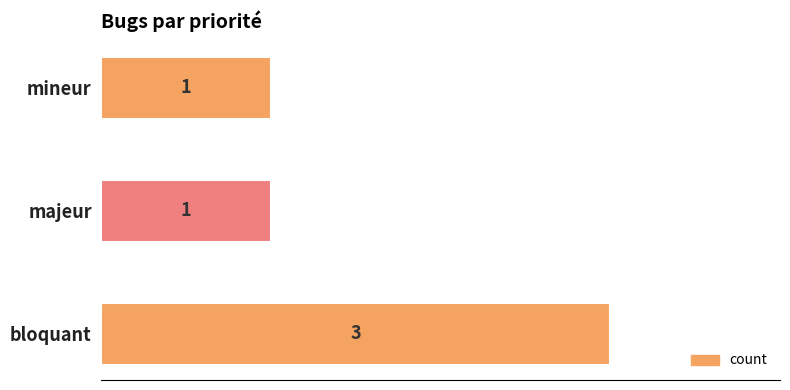

Is it true that the value at majeur is 1?

True